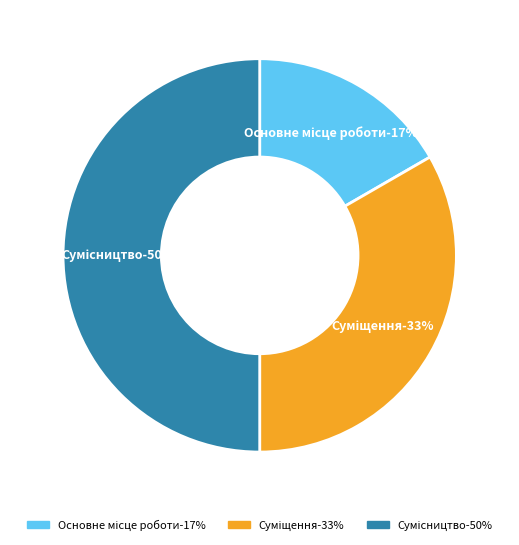

Is it true that Суміщення is 33% of the pie?

True